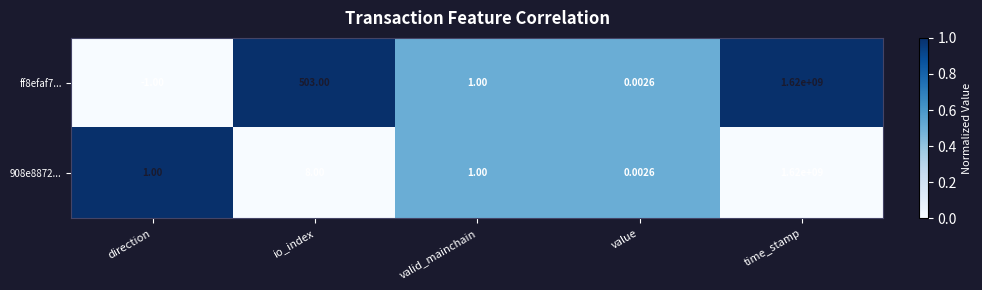

Is the value of ff8efaf7... at io_index greater than the value of 908e8872... at value?

Yes